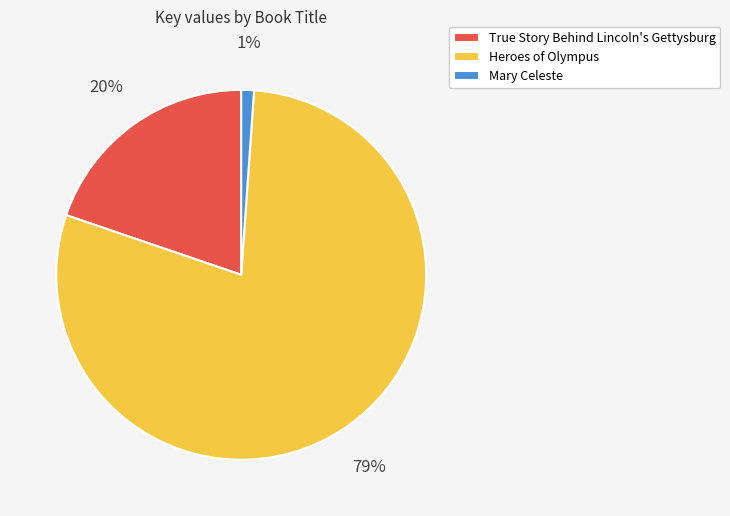

What is the smallest slice in the pie chart?

Mary Celeste